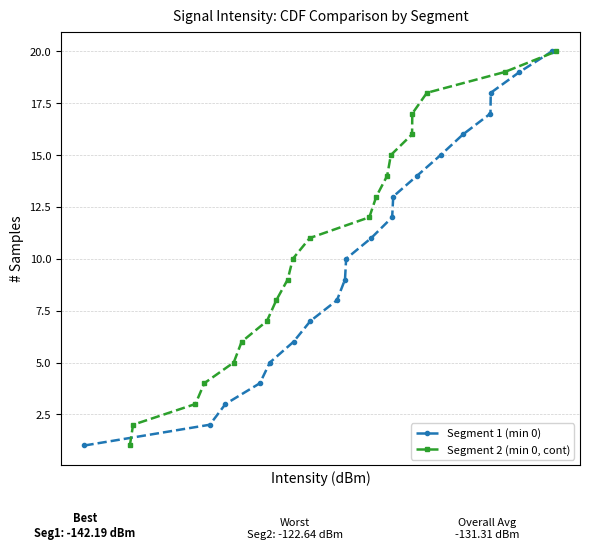

True or false: Segment 1 (min 0) has more than 2 interior local peaks.

False